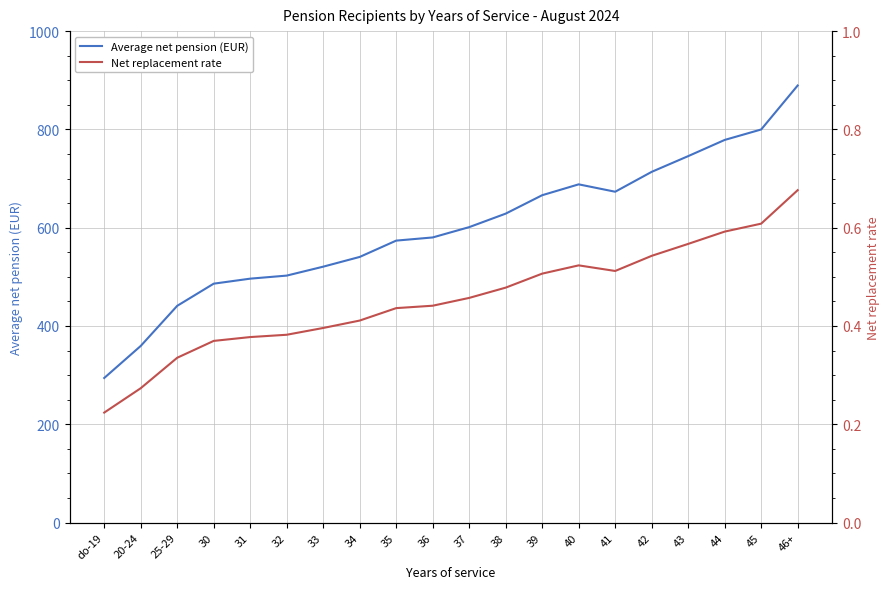

Reading right to left, extract all data points from this chart.

Average net pension (EUR): 889.3	799.8	778.5	745.6	713.6	673.1	688.2	666.1	628.6	601.1	580.1	573.7	540.5	520.6	502.5	496.3	486.1	441.0	359.3	294.1
Net replacement rate: 0.7	0.6	0.6	0.6	0.5	0.5	0.5	0.5	0.5	0.5	0.4	0.4	0.4	0.4	0.4	0.4	0.4	0.3	0.3	0.2